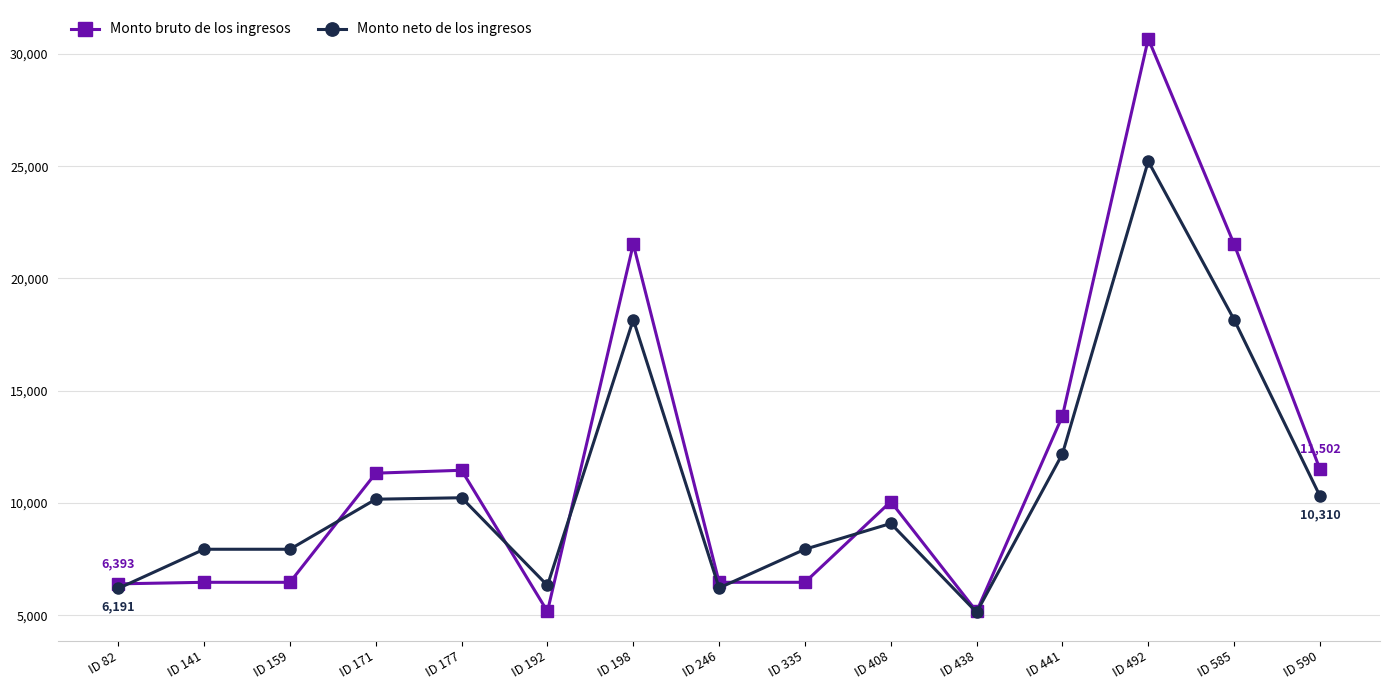

Which series changed the most between ID 82 and ID 171?

Monto bruto de los ingresos